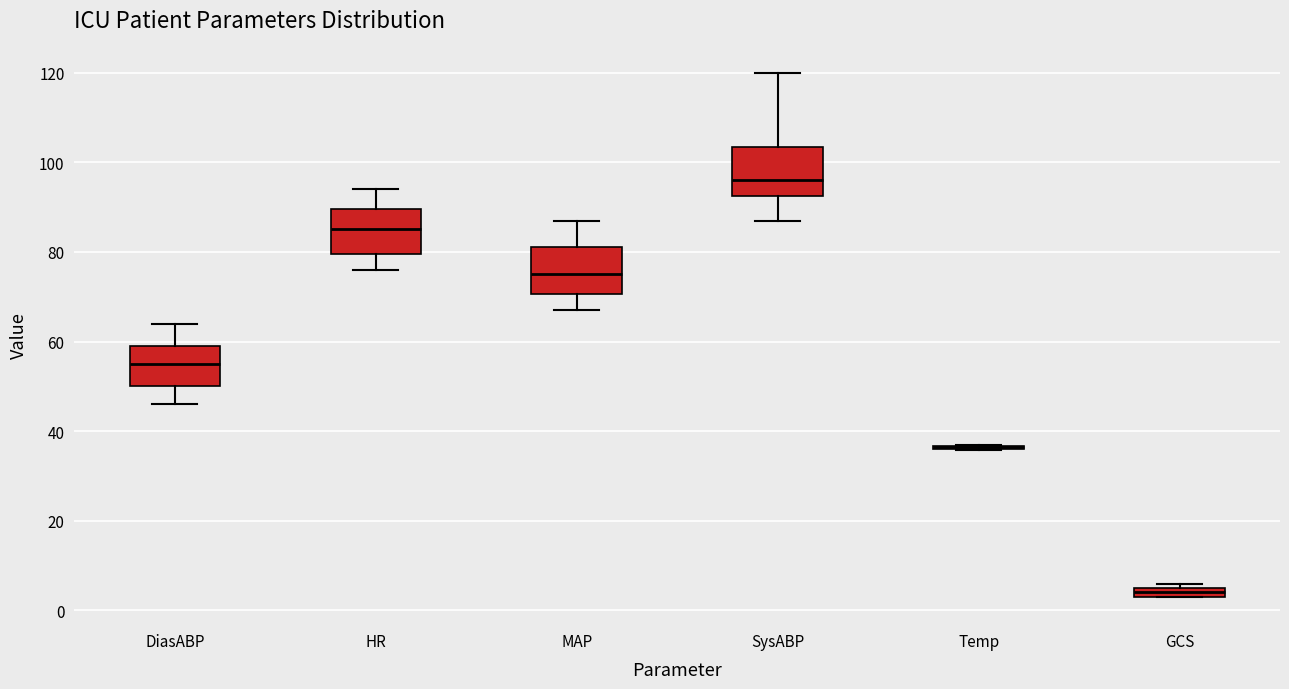

Where is the upper edge of the box for GCS on the y-axis? The values are not printed on the chart, so give them approximately, as read against the axis.

6